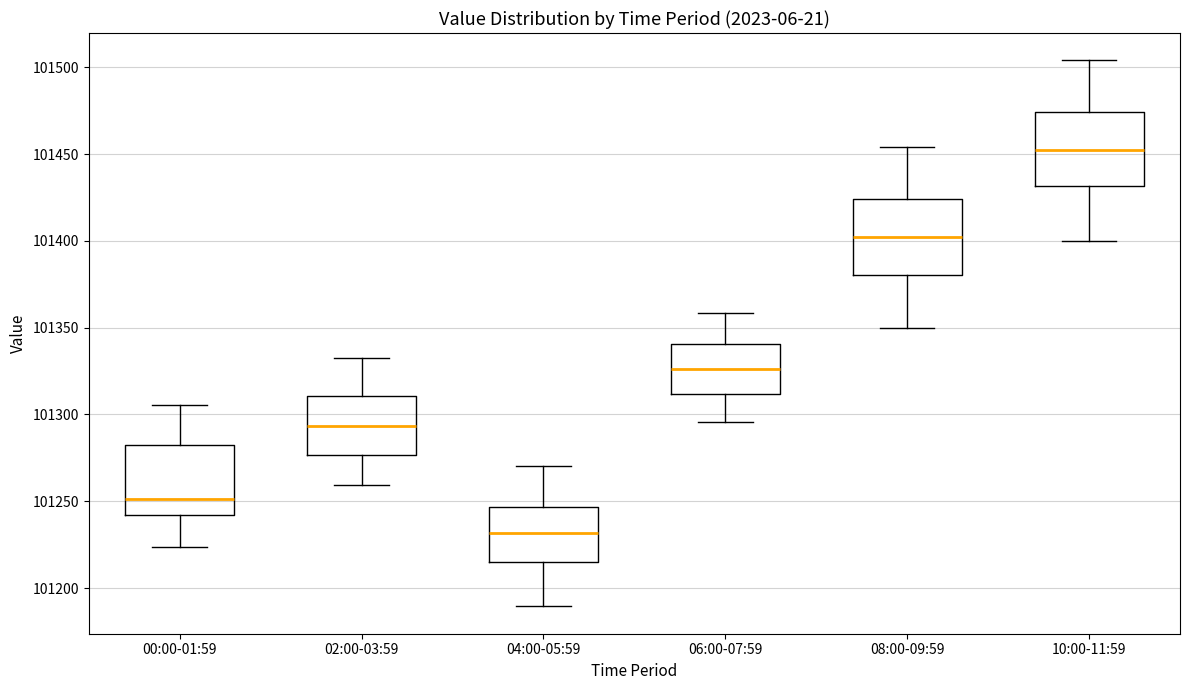

Reading left to right, transcribe this box plot: for each box, give where its median line is, the range the box spans, and where its two whiskers end, as read against the y-axis. The values are not printed on the chart, so give them approximately, as read against the axis.

00:00-01:59: median 101250, box 101240 to 101285, whiskers 101225 to 101305
02:00-03:59: median 101295, box 101275 to 101310, whiskers 101260 to 101330
04:00-05:59: median 101230, box 101215 to 101245, whiskers 101190 to 101270
06:00-07:59: median 101325, box 101310 to 101340, whiskers 101295 to 101360
08:00-09:59: median 101400, box 101380 to 101425, whiskers 101350 to 101455
10:00-11:59: median 101450, box 101430 to 101475, whiskers 101400 to 101505